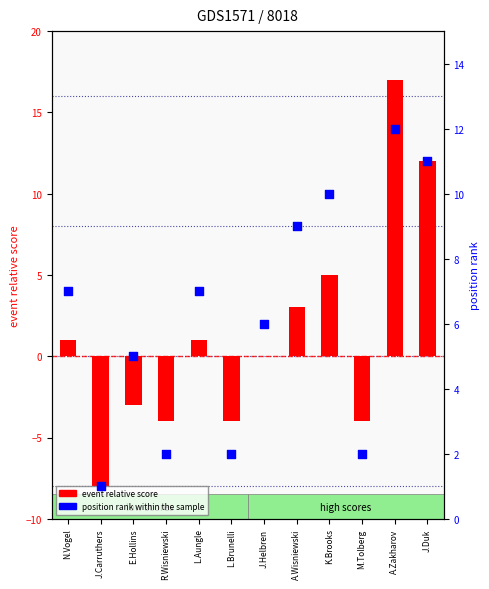

What is the total value across all series at J.Carruthers?

-7